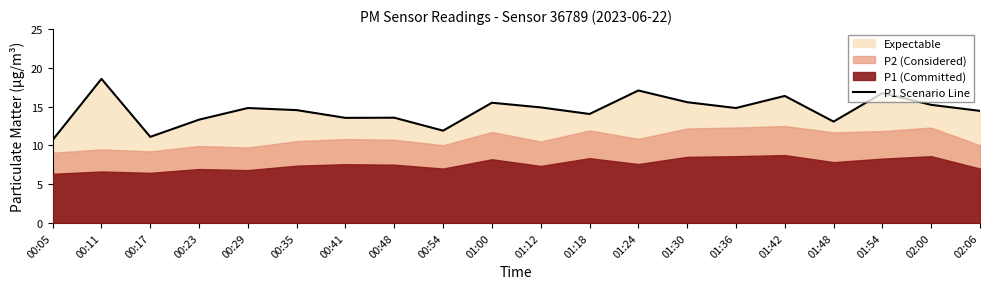

List the labels in order of value, largest first.

00:11, 01:24, 01:54, 01:42, 01:30, 01:00, 02:00, 01:12, 00:29, 01:36, 00:35, 02:06, 01:18, 00:48, 00:41, 00:23, 01:48, 00:54, 00:17, 00:05